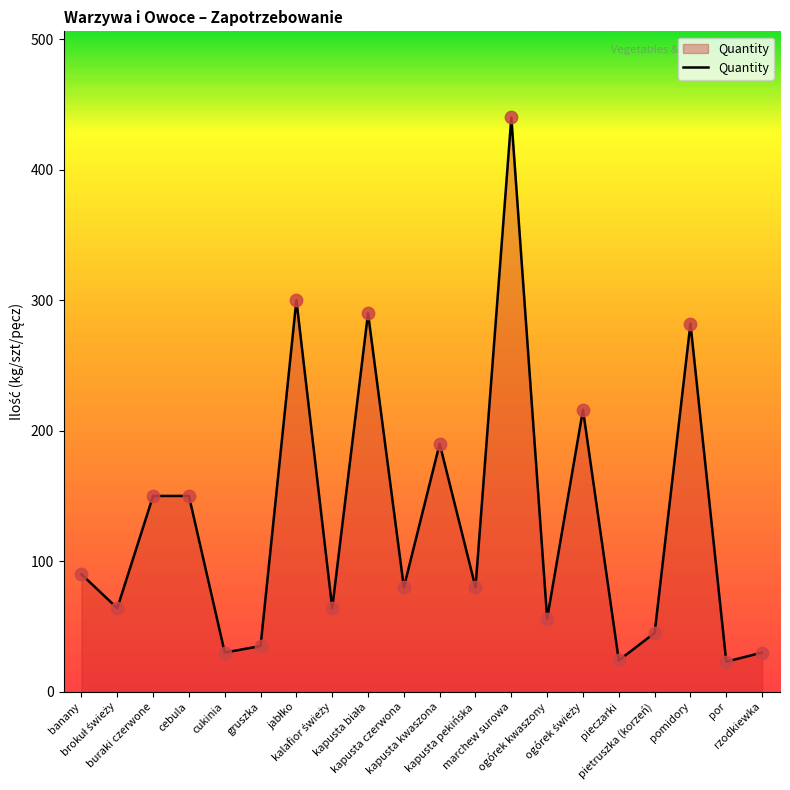

What is the difference between the maximum and minimum values?

417